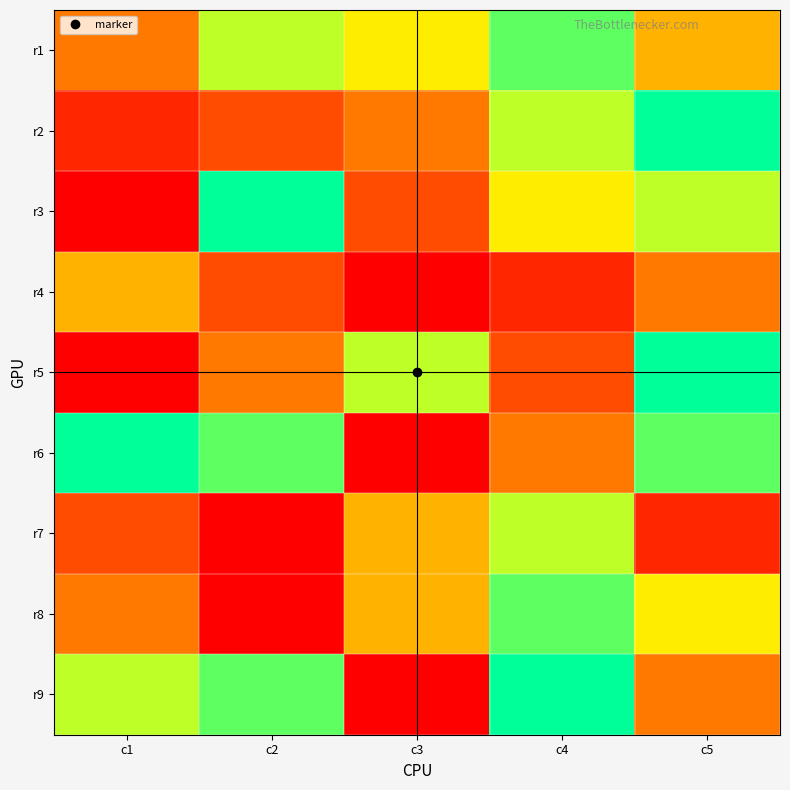

Rank the series at c3 from highest to lowest value.

r5, r1, r7, r8, r2, r3, r4, r6, r9